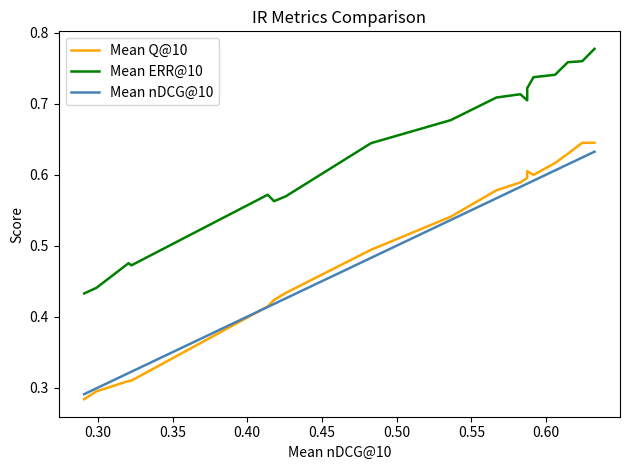

What is the label of the 6th point from the left?

0.50